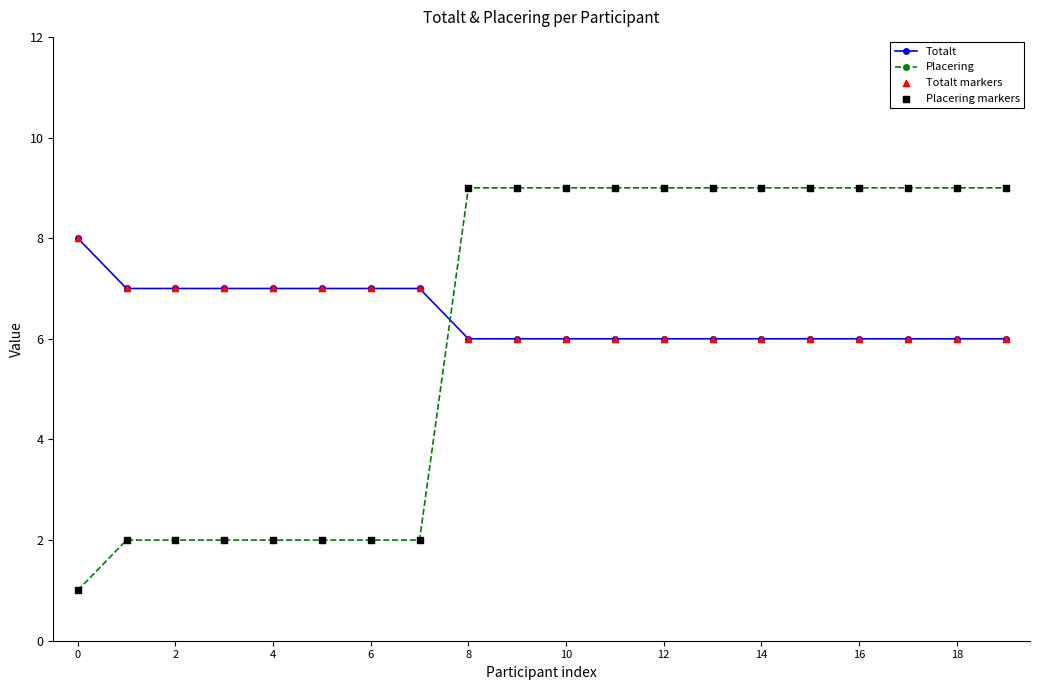

Which series has the largest range (max minus min)?

Placering